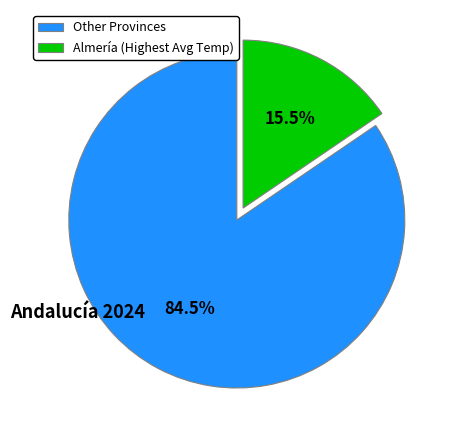

Is there a majority slice in this chart?

Yes